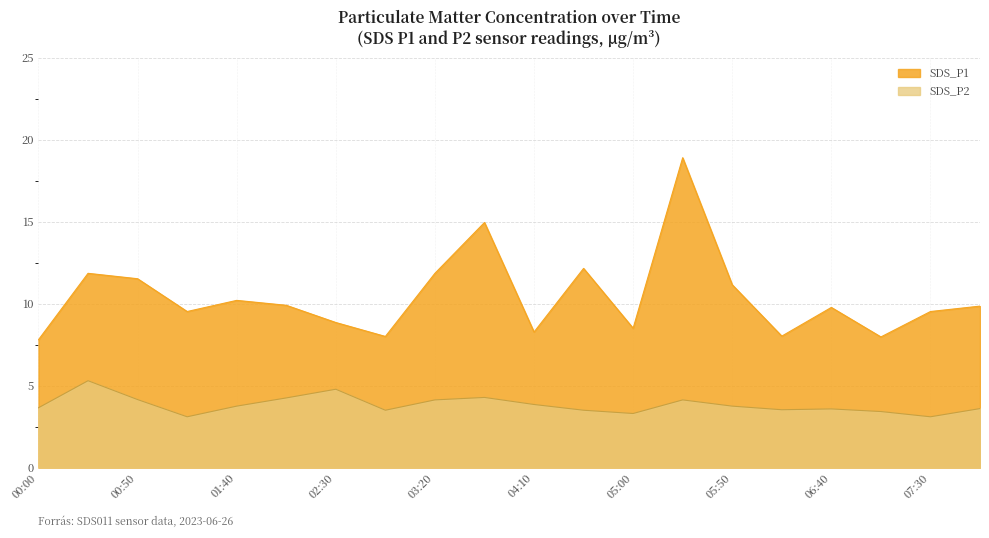

At how many categories does at least one series exceed 17?

1